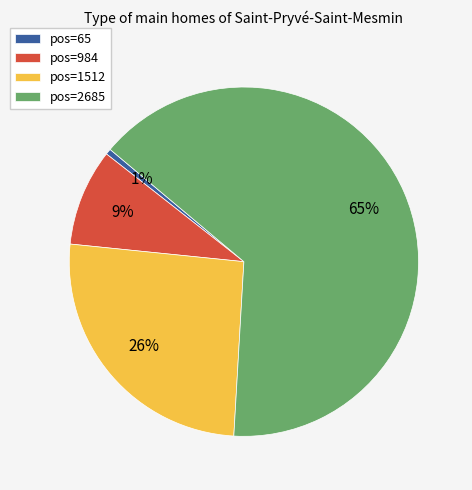

Which has a higher value, pos=1512 or pos=2685?

pos=2685